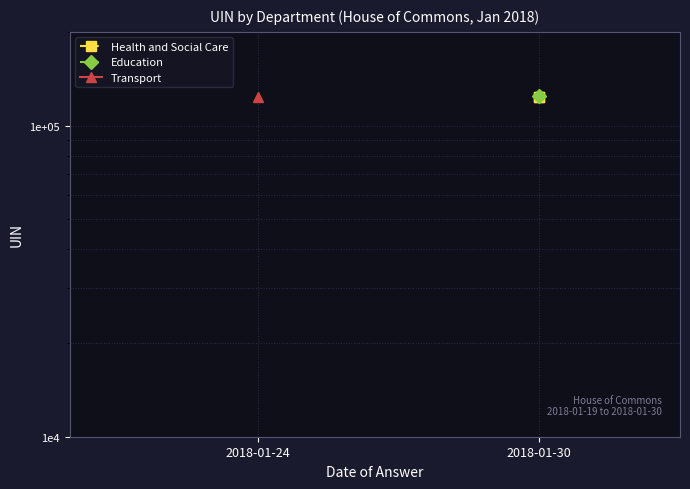

What is the ratio of the value at 2018-01-24 to the value at 2018-01-30?

1.0